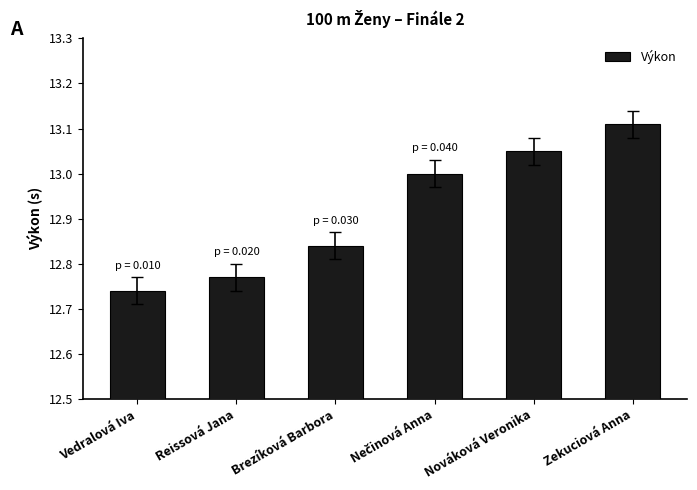

What is the label of the 1st bar from the left?

Vedralová Iva